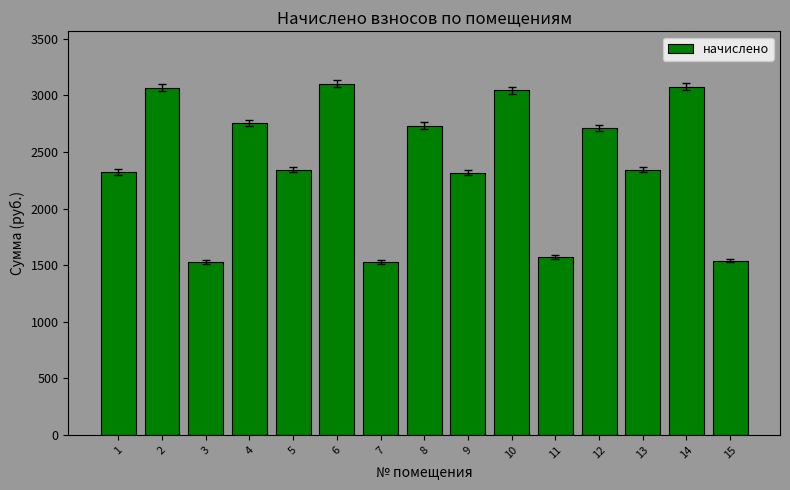

What is the difference between the maximum and minimum values?

1574.1